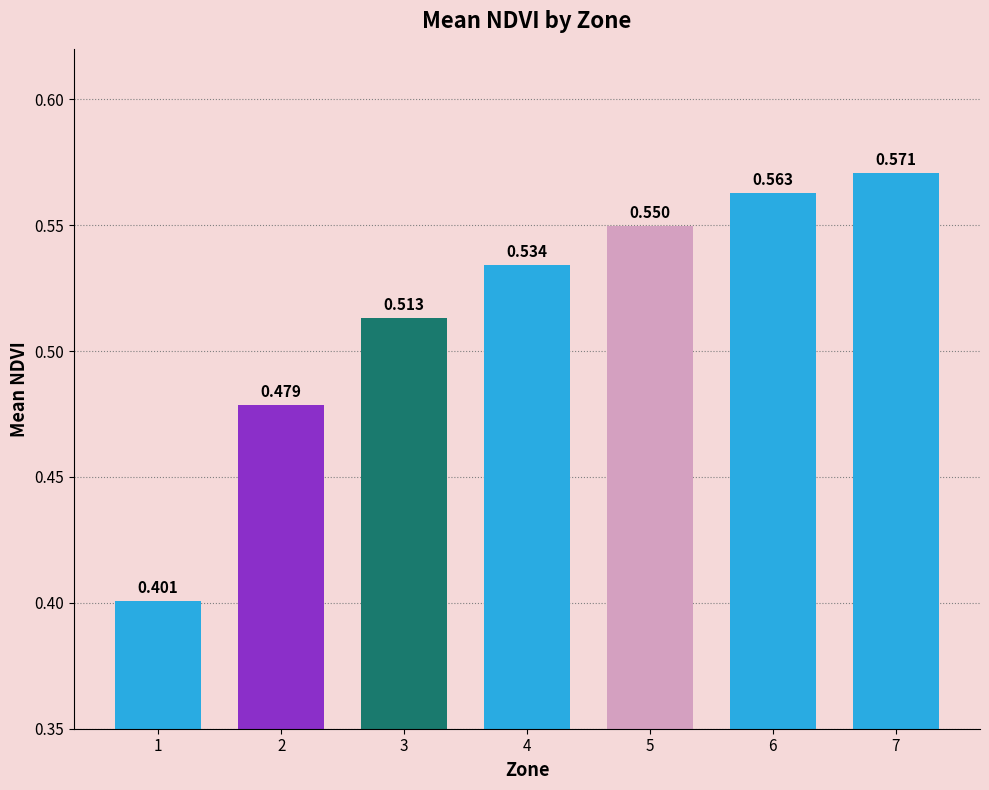

Between 2 and 4, which is larger?

4